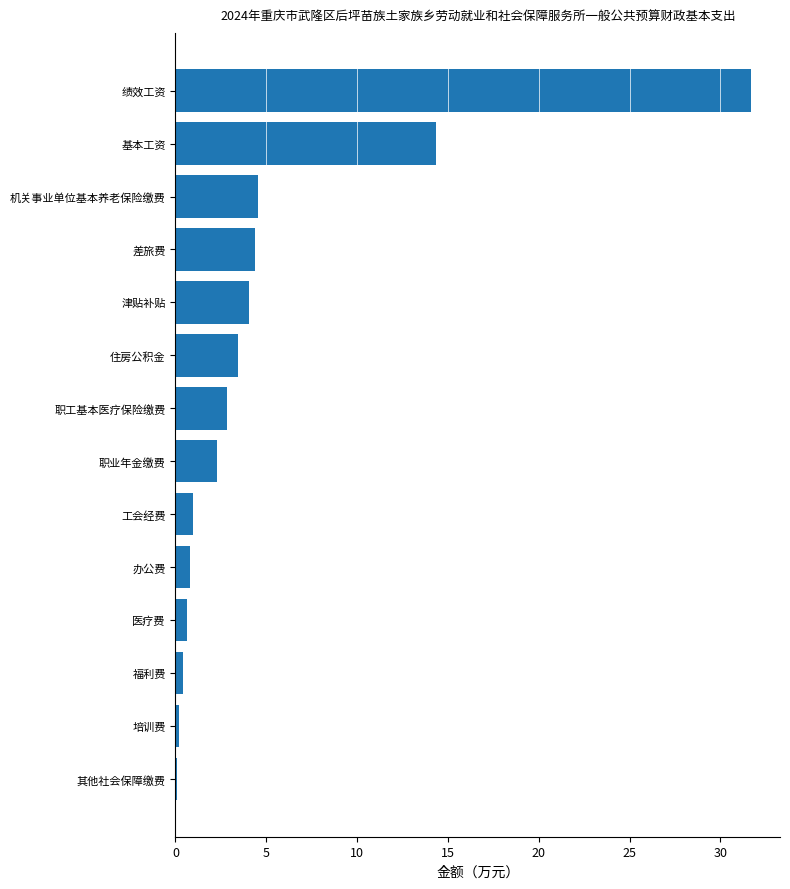

What is the sum of all values?

70.8